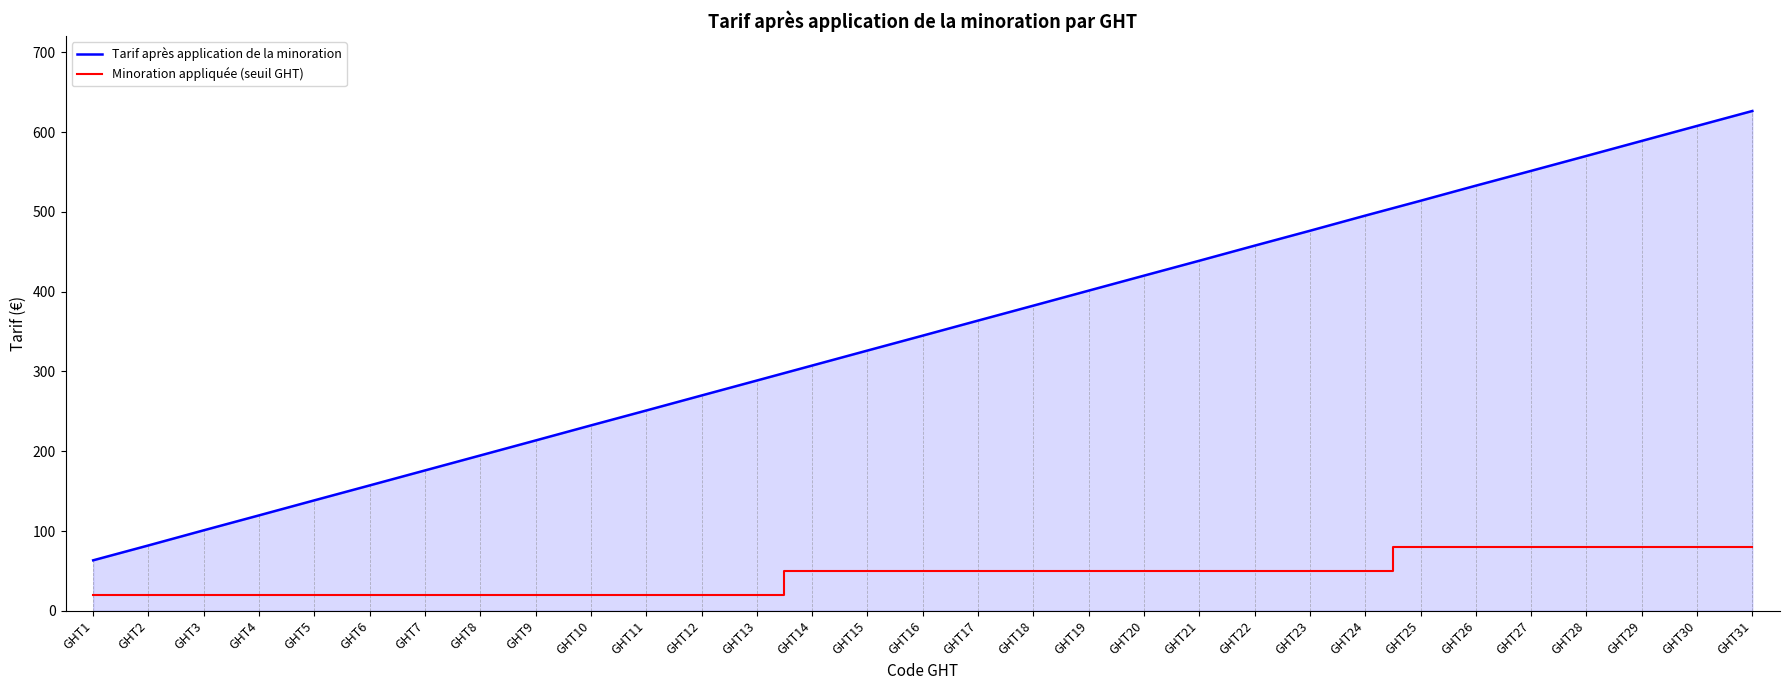

What is the difference between the Tarif après application de la minoration values at GHT31 and GHT1?

563.3